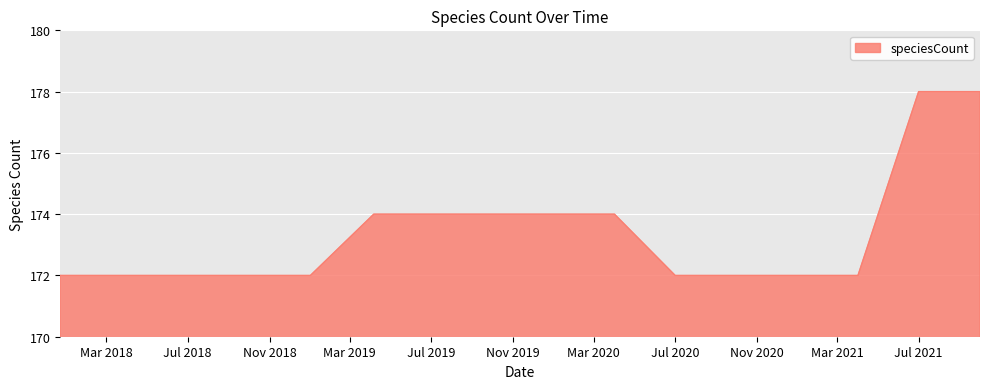

What is the smallest value displayed?

172